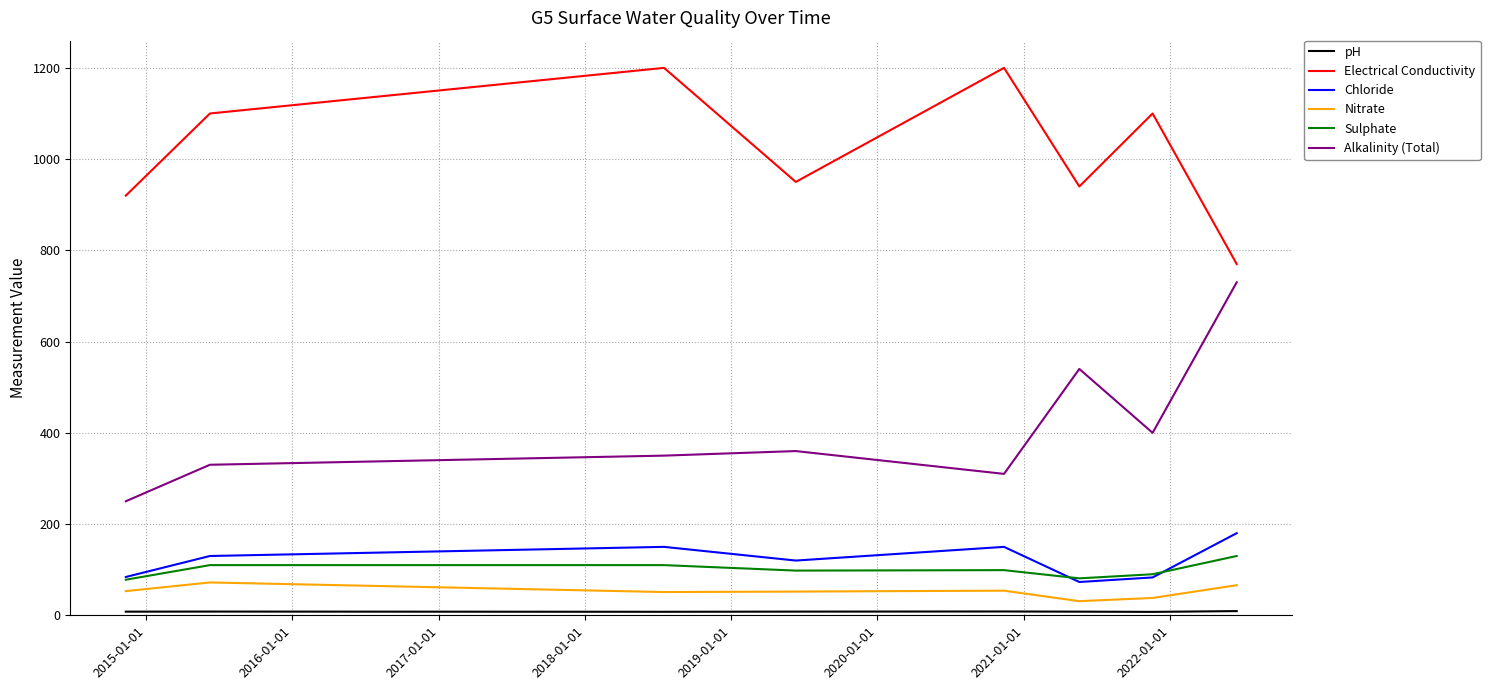

True or false: Nitrate and Alkalinity (Total) intersect in this chart.

False